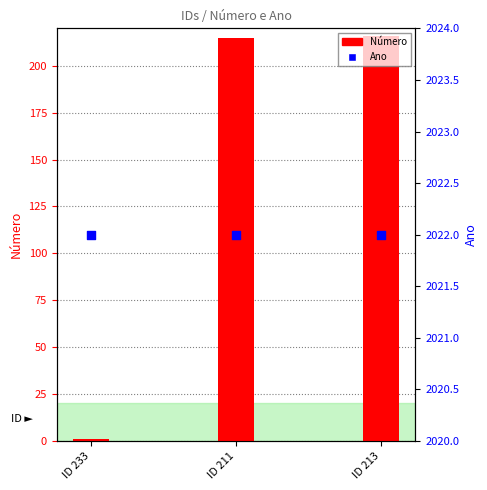

What is the total value across all series at ID 233?

2023